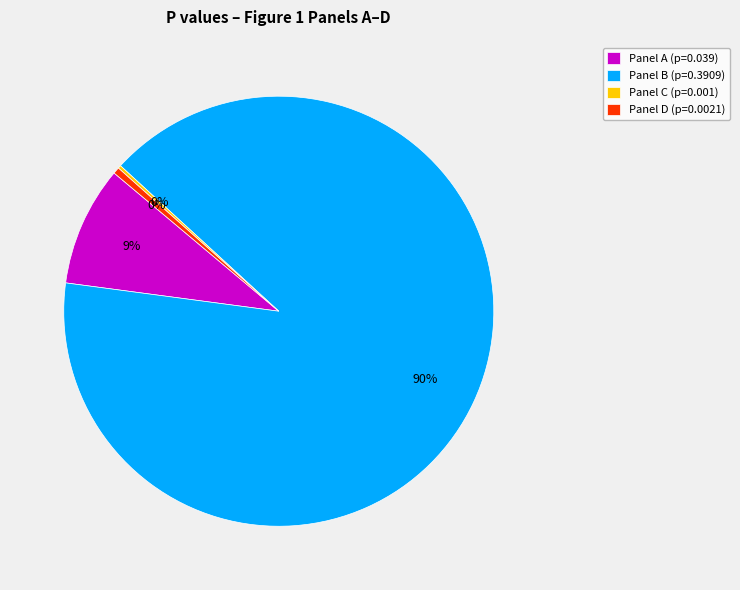

The Panel B (p=0.3909) slice represents 83% of the pie. True or false?

False